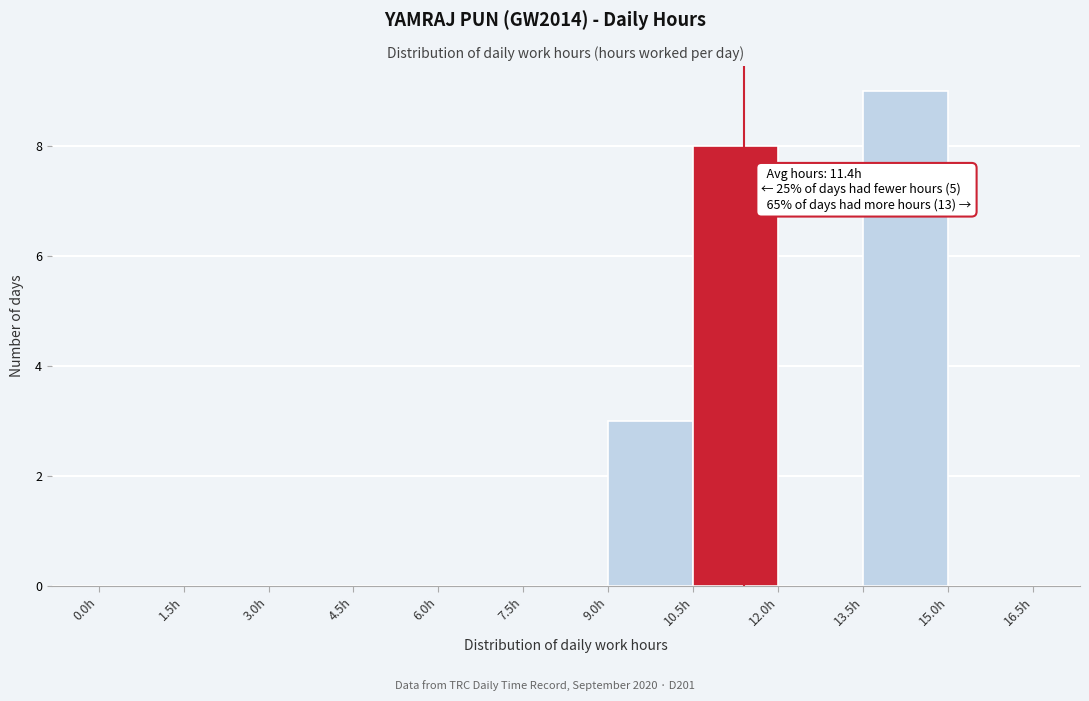

Which range on the x-axis has the tallest bar?

13.5 to 15.0